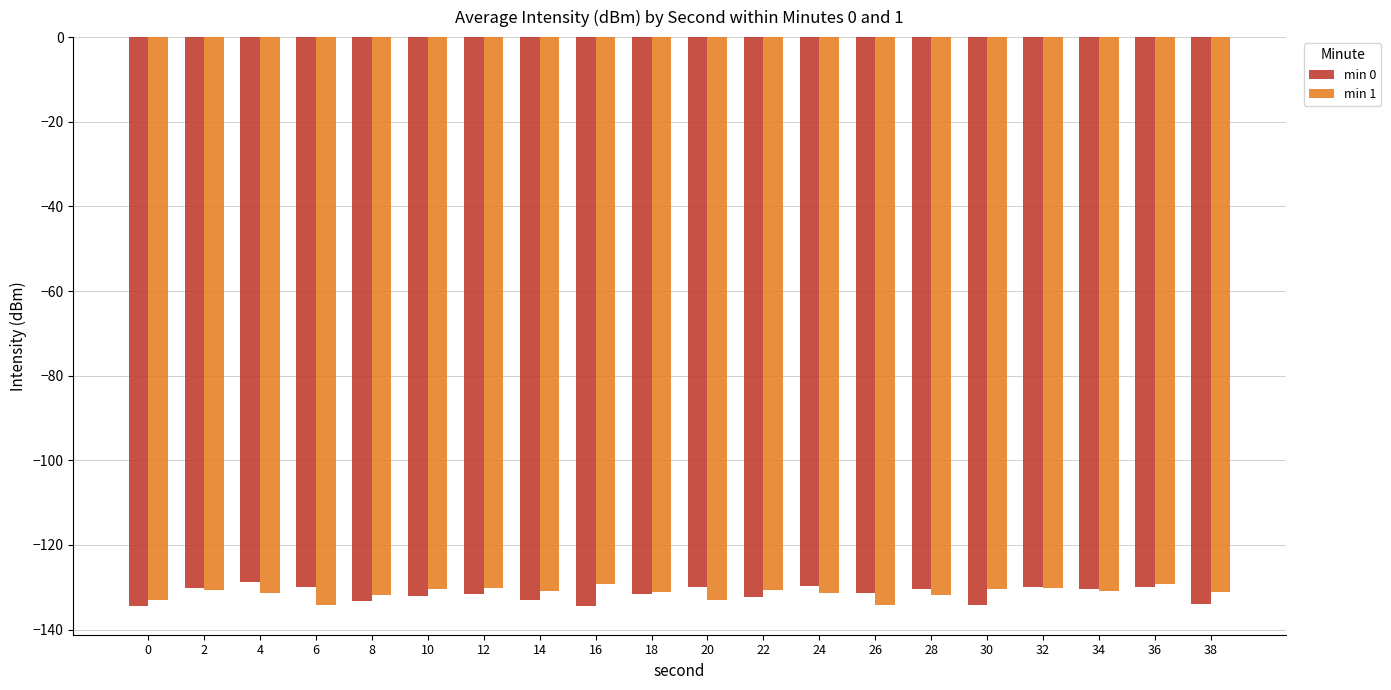

What is the maximum value shown in the chart?

-128.7